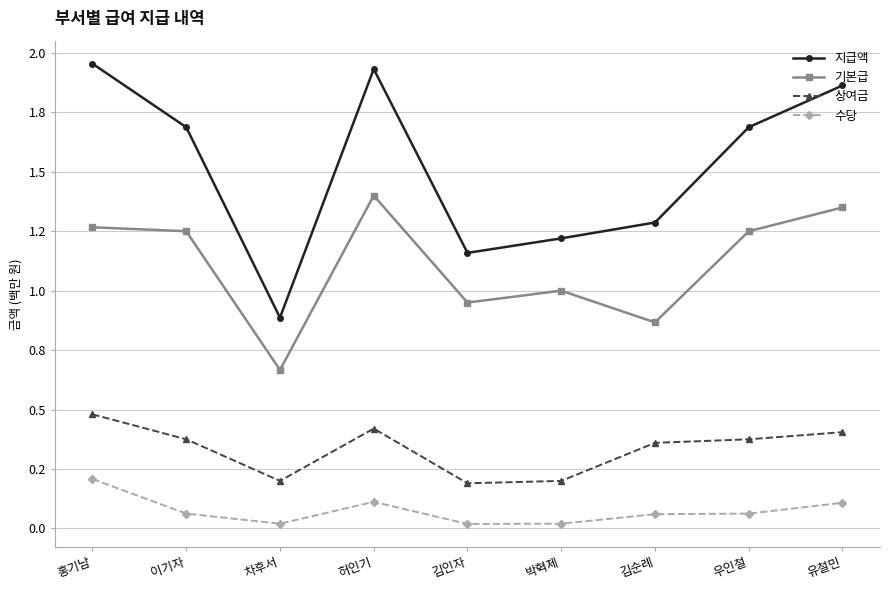

Is this an area chart (filled region under the line)?

No